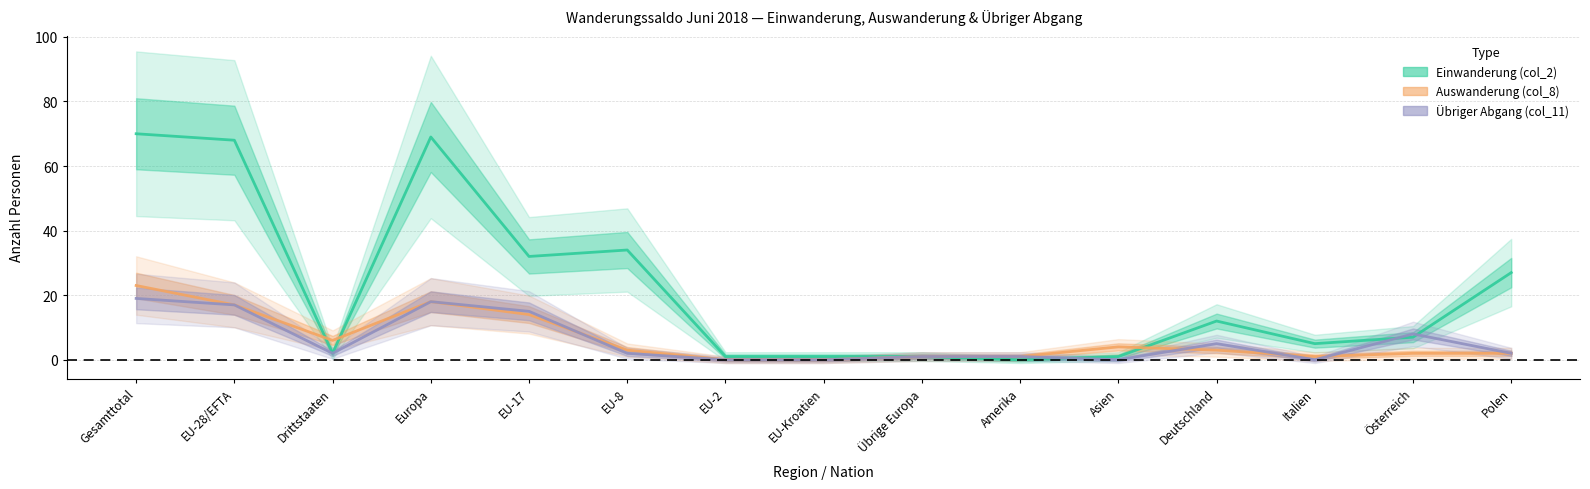

How many lines are shown in the chart?

3